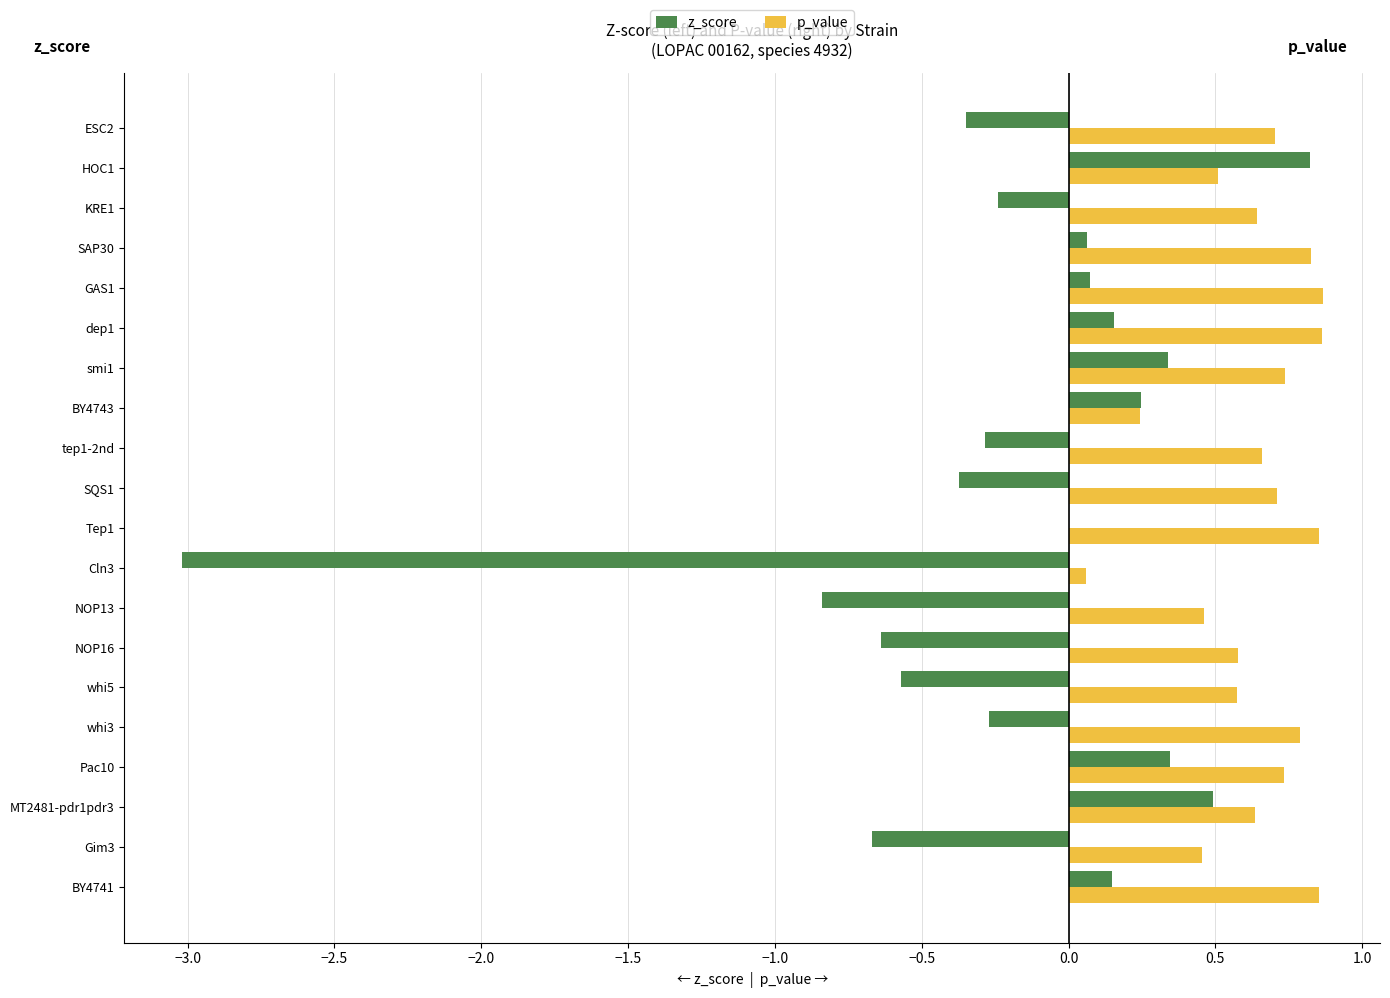

True or false: z_score has a value of 0.6 at smi1.

False